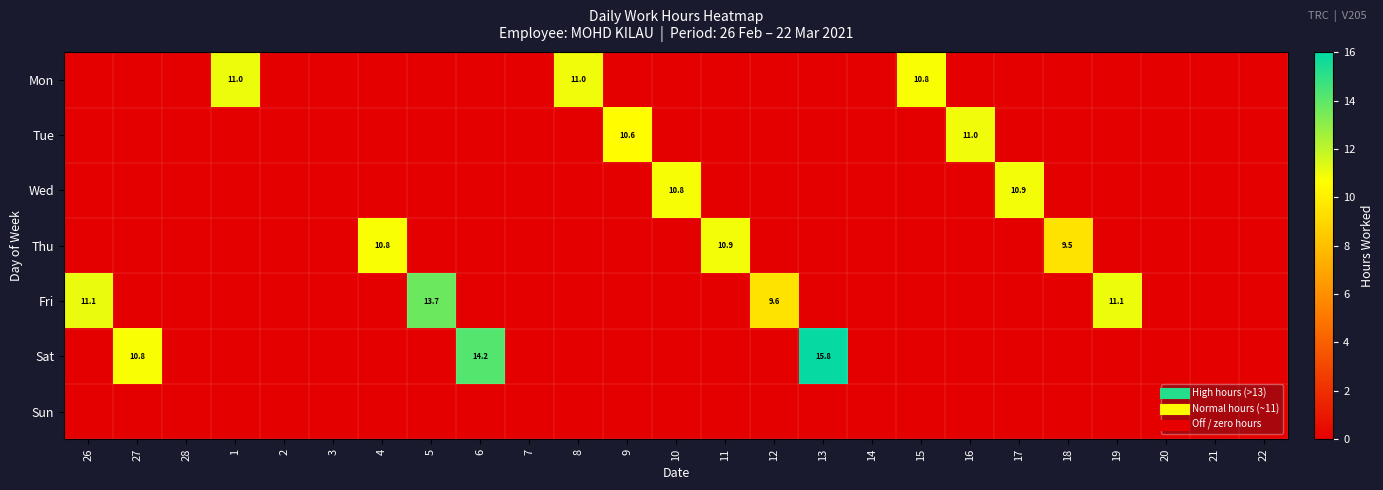

How many values in Fri are above zero?

4